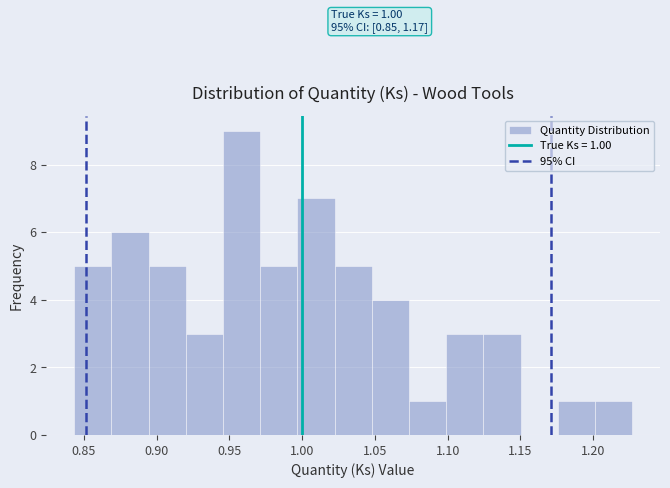

Which range on the x-axis has the tallest bar?

0.945 to 0.970